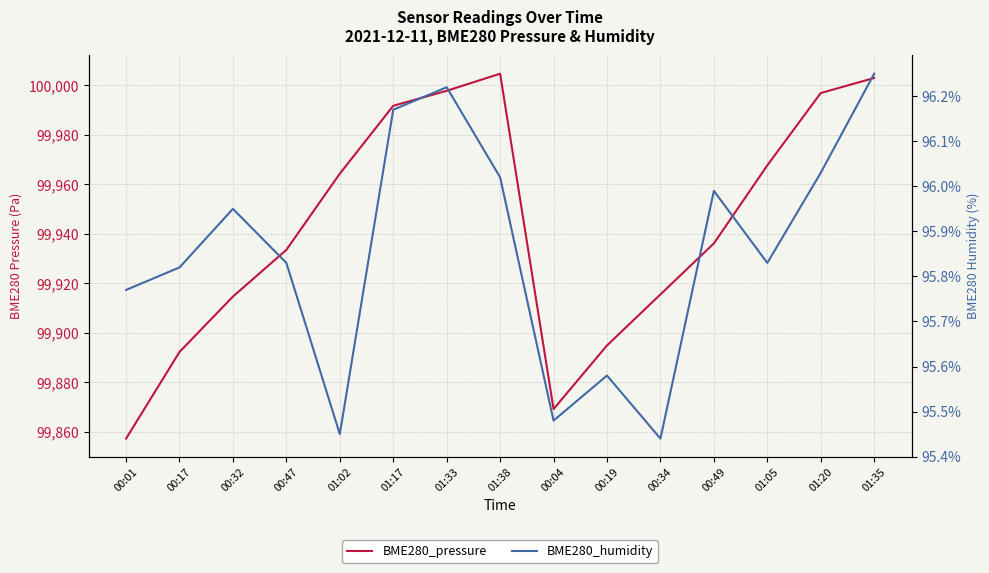

What position from the left is 01:20?

14